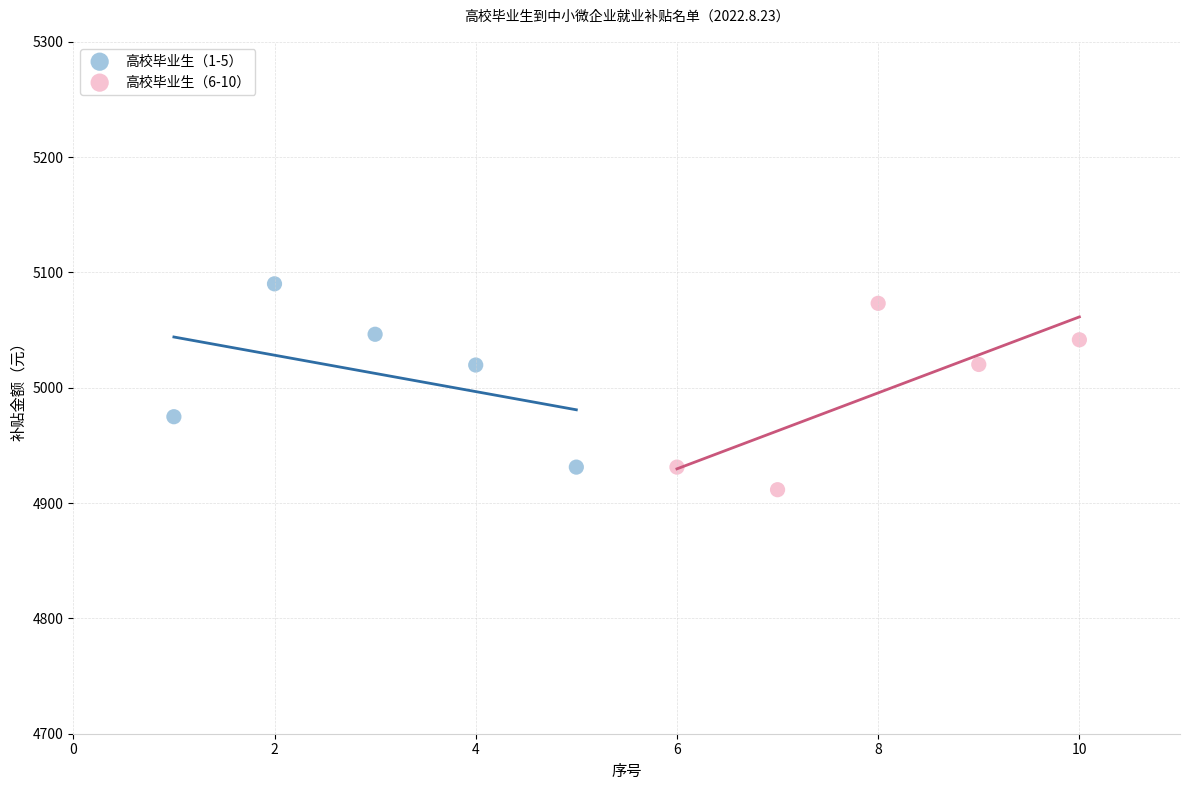

Which series contains the highest Y value?

高校毕业生（1-5）